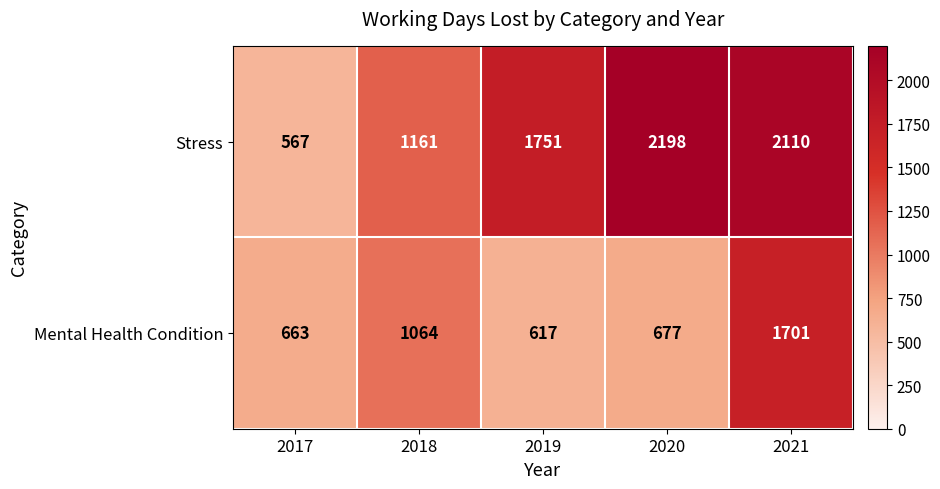

At which category is the sum across all series the highest?

2021